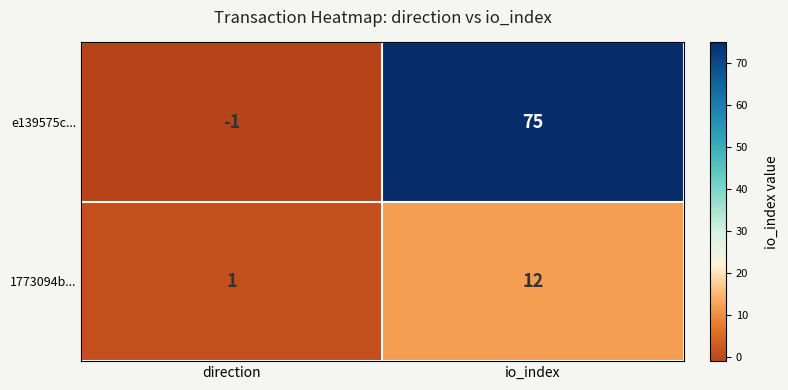

Which category has the lowest value across all series?

direction